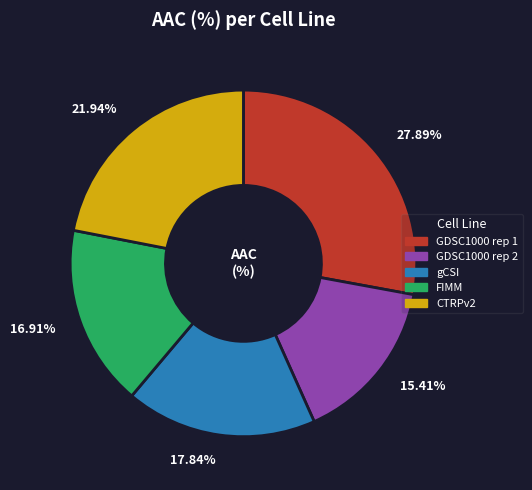

What percentage is the GDSC1000 rep 1 slice, to the nearest percent?

28%